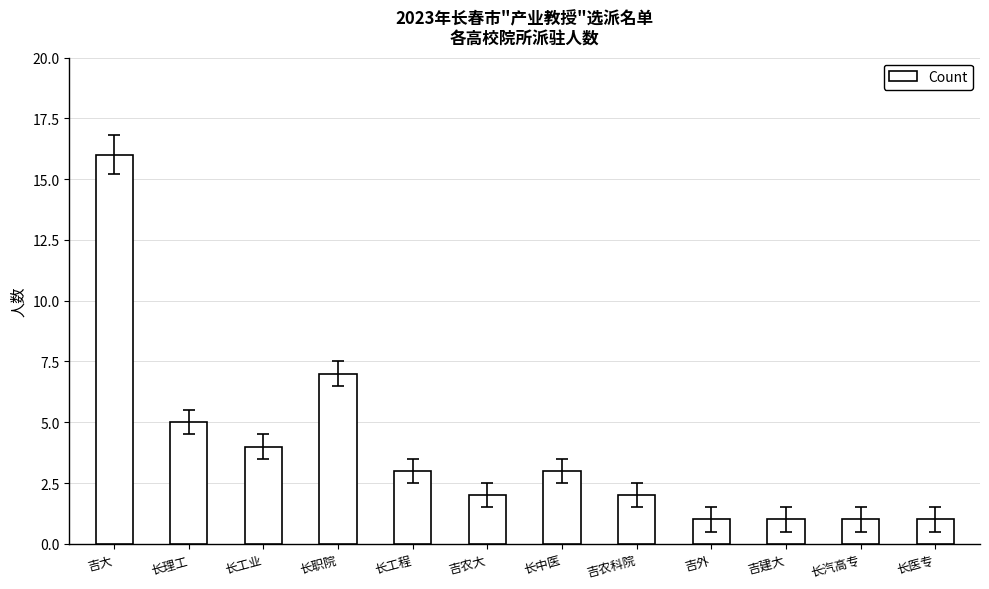

What is the average value?

4